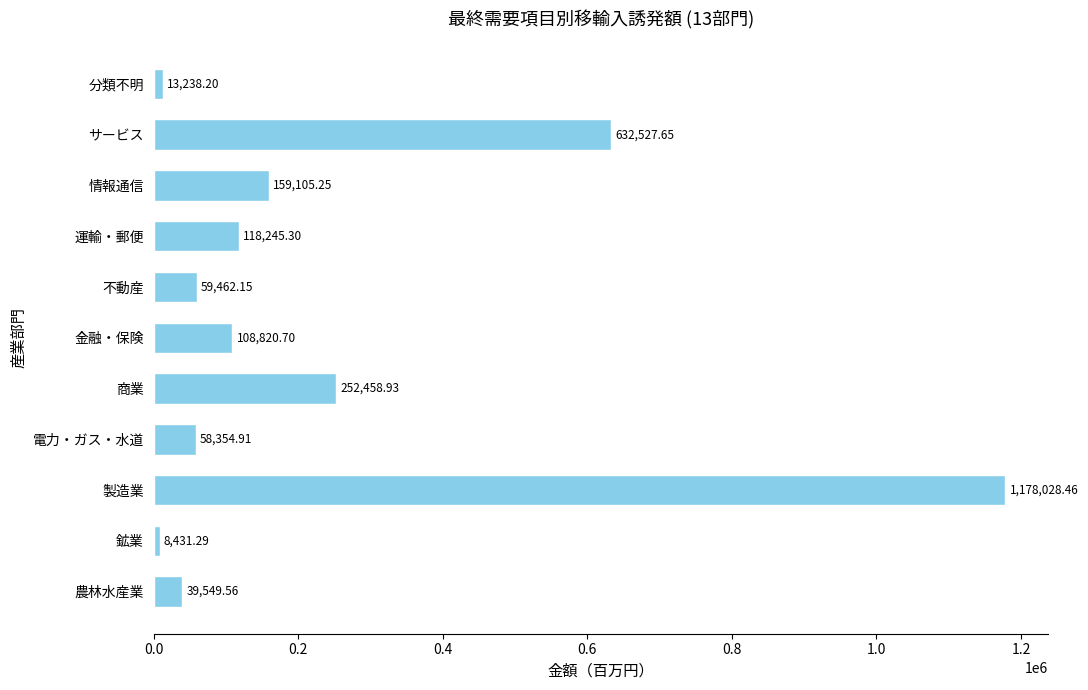

Are the bars grouped side by side (vs. stacked)?

No